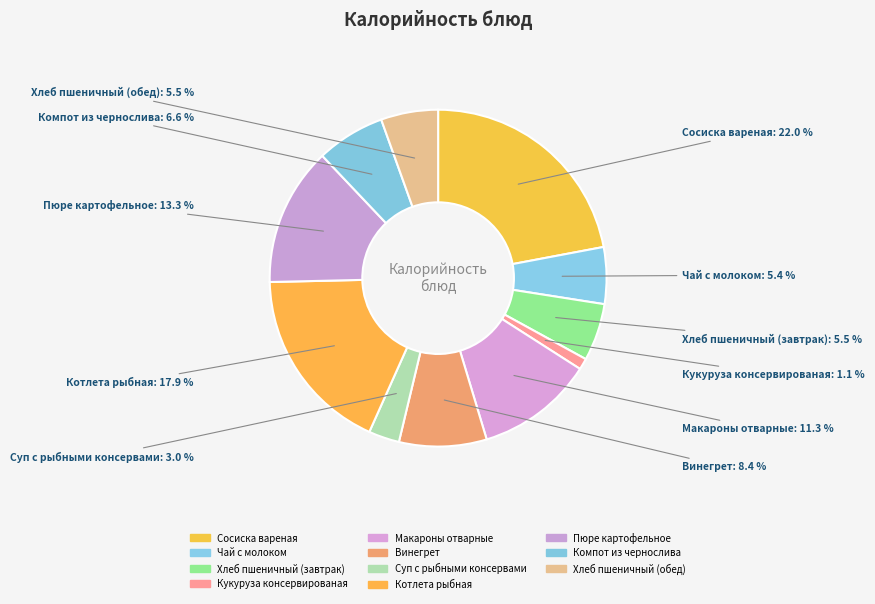

To the nearest percent, what is the difference between the Пюре картофельное and Кукуруза консервированая slice percentages?

12%